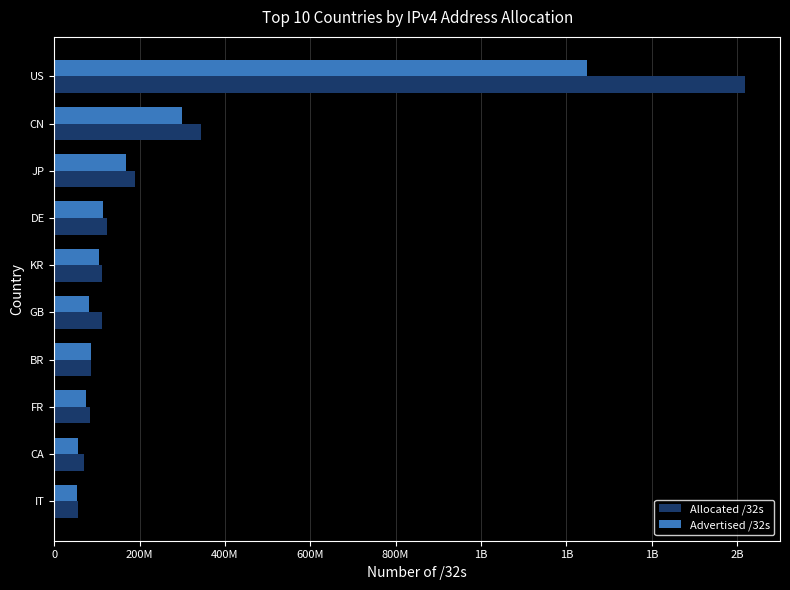

What are all the series names shown in the legend?

Allocated /32s, Advertised /32s